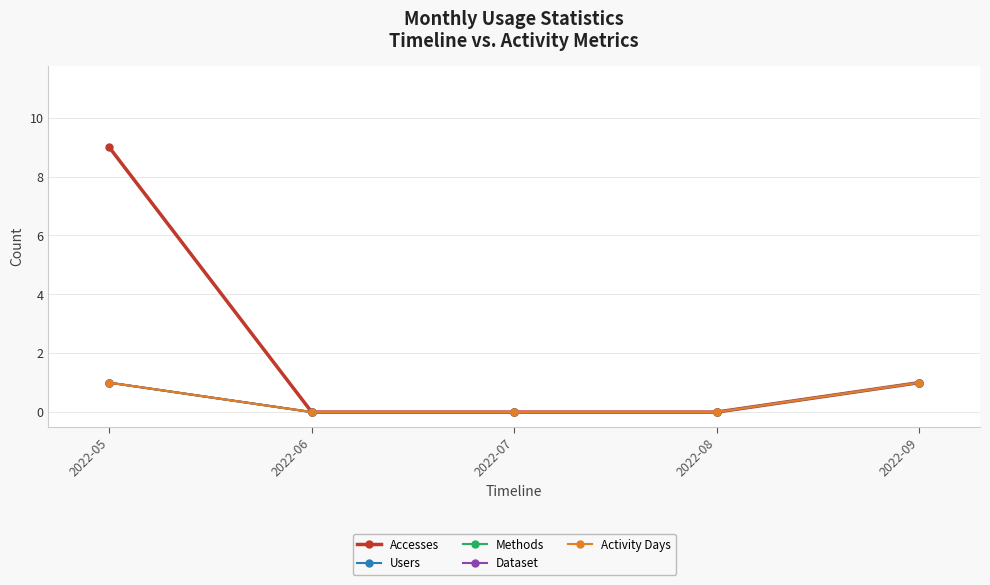

The Activity Days series shows 1 at 2022-08. True or false?

False